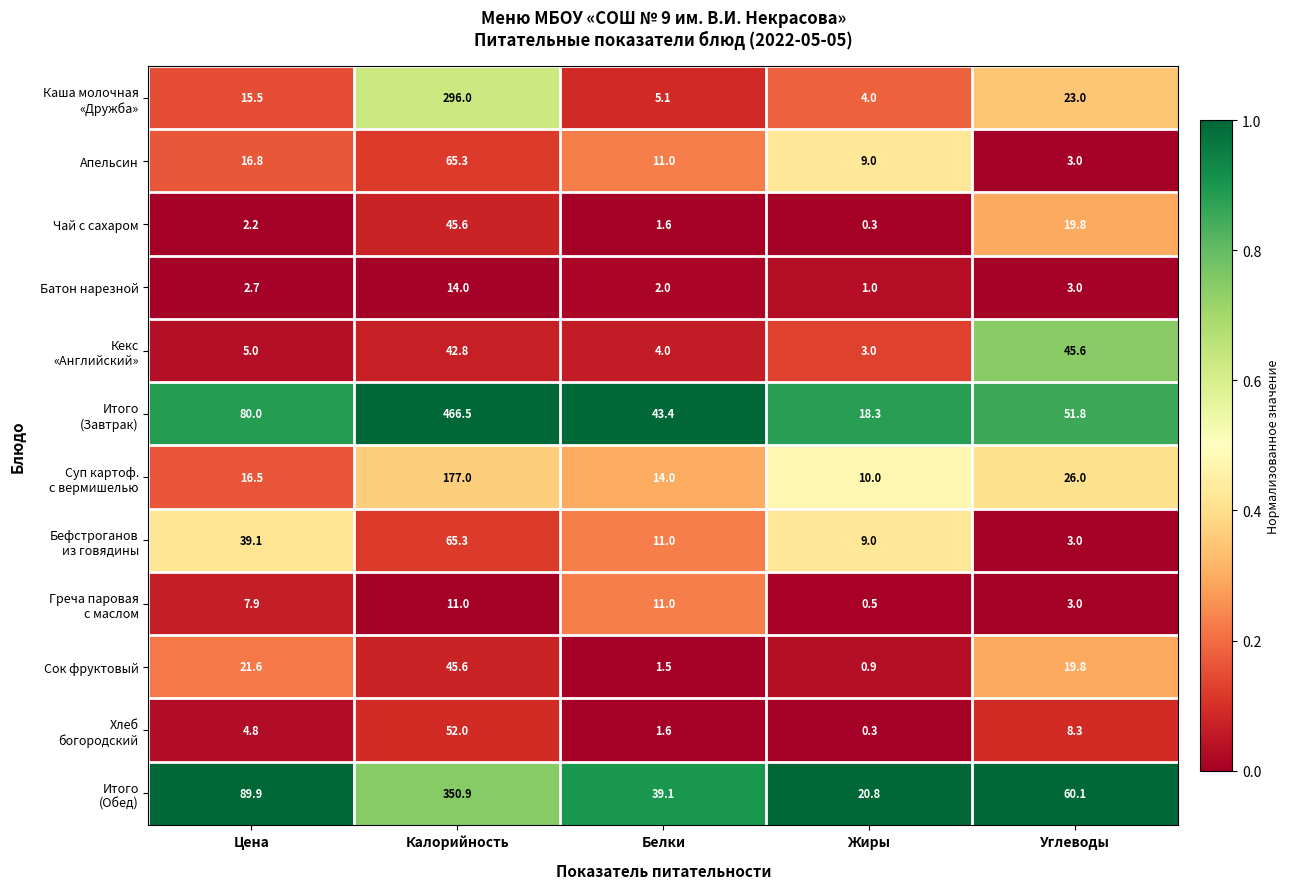

What is the difference between the Апельсин values at Углеводы and Калорийность?

62.3